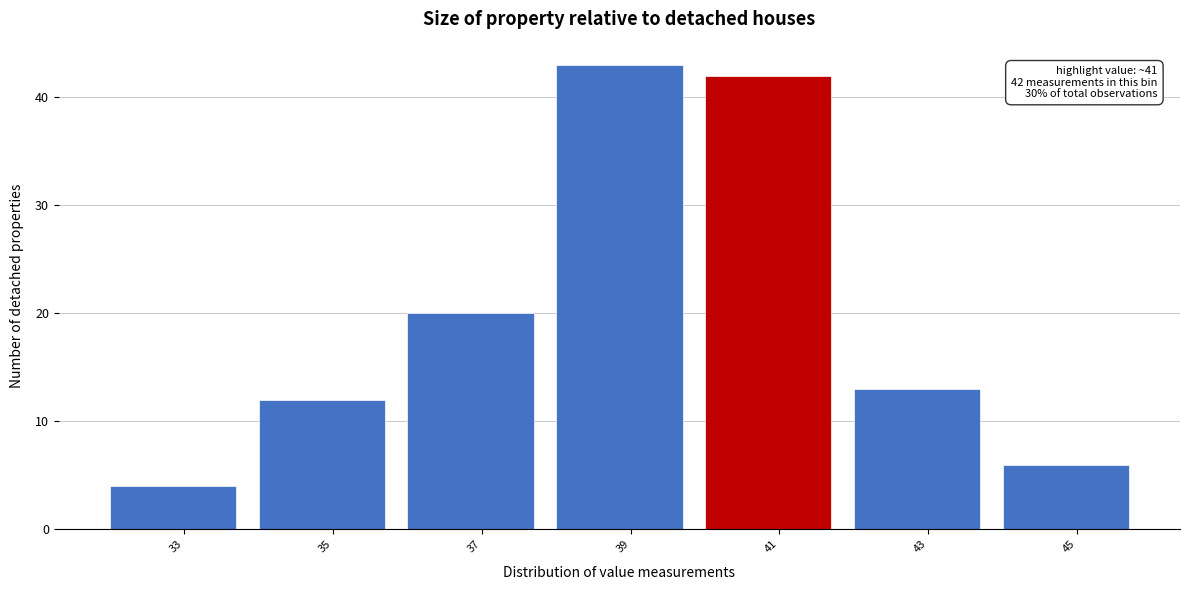

Which range on the x-axis has the tallest bar?

38 to 40